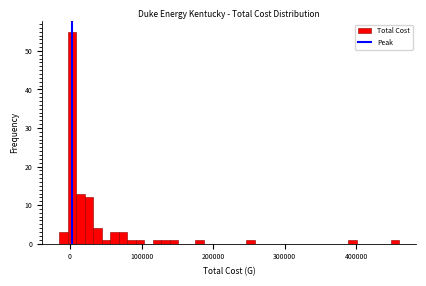

Read against the x-axis, roughly where is the centre of the tallest bar?

0